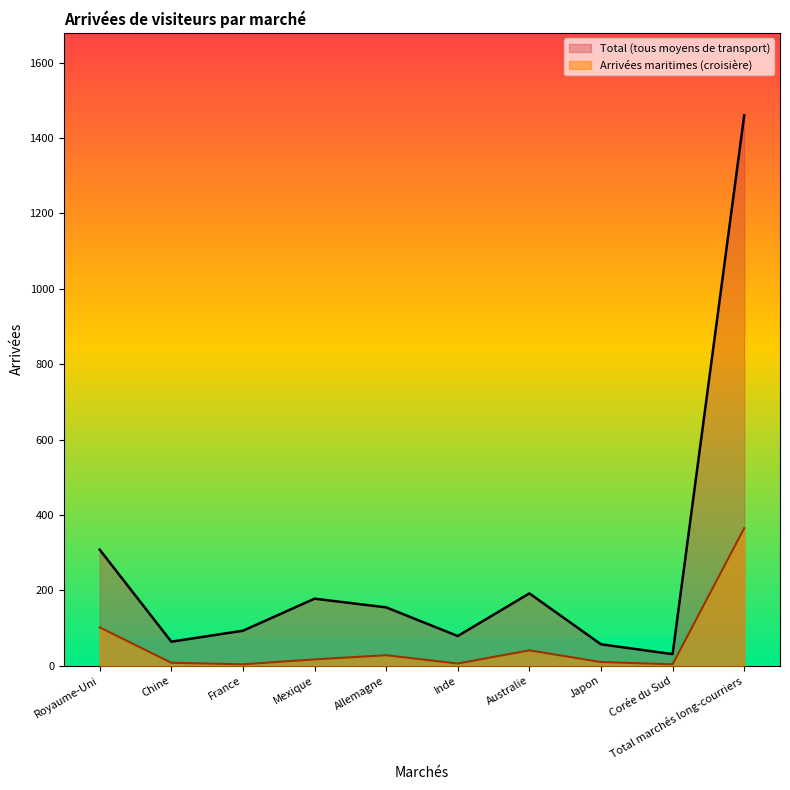

True or false: Arrivées par voie maritime (croisière) has more than 2 points higher than both neighbors.

False